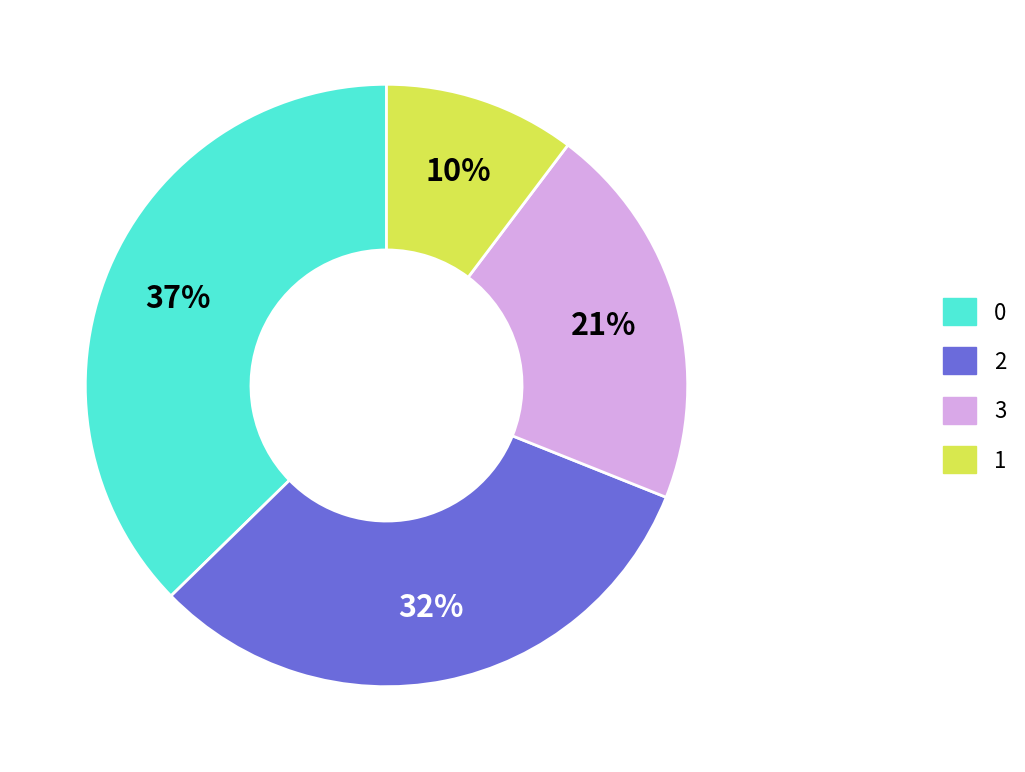

Is it true that 1 is 1% of the pie?

False